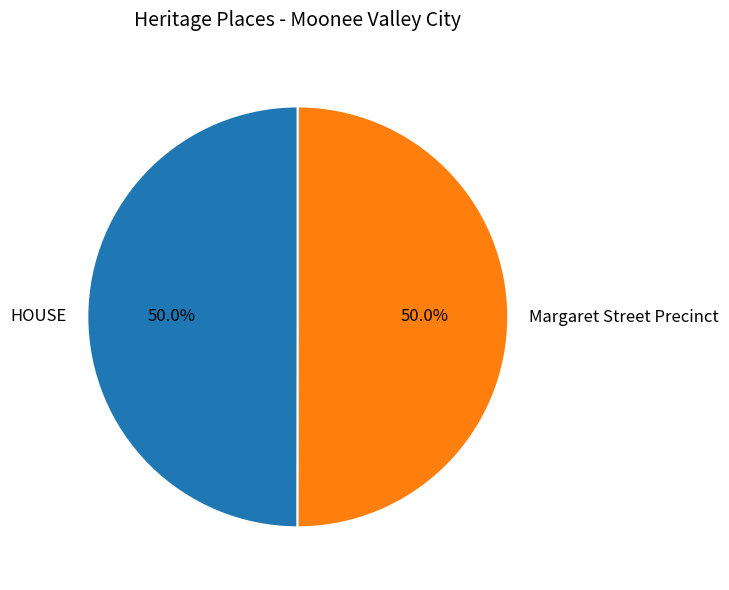

What is the ratio of the value at HOUSE to the value at Margaret Street Precinct?

1.0